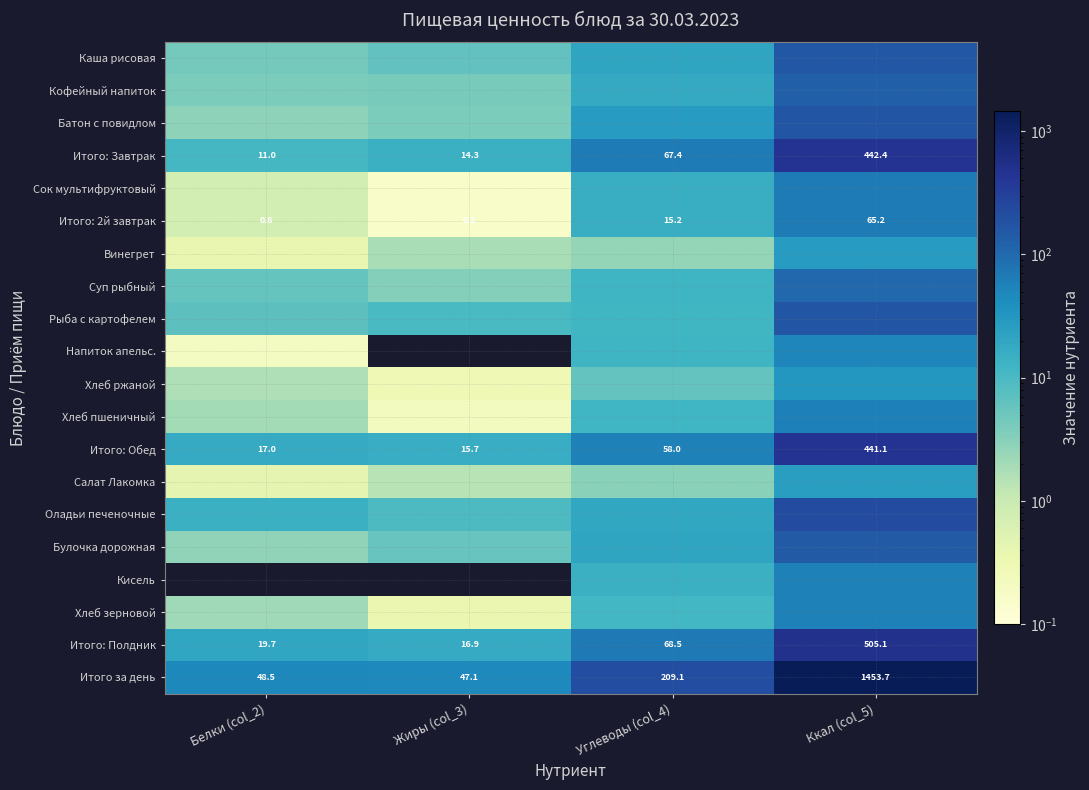

Between Углеводы (col_4) and Ккал (col_5), which series saw the biggest shift?

Итого за день